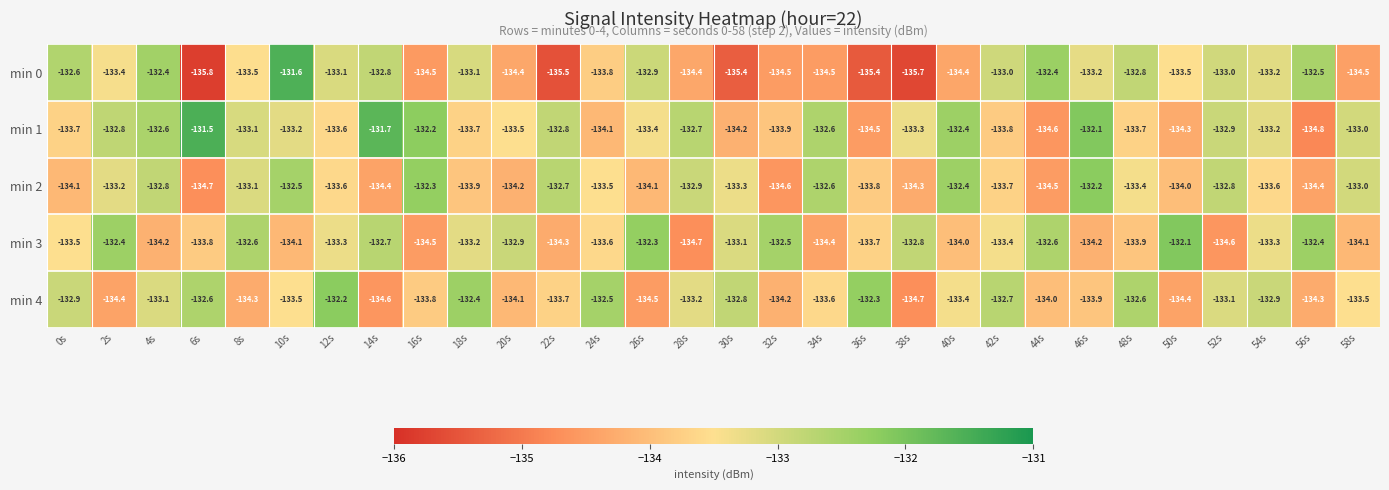

Between 2s and 12s, which series saw the biggest shift?

min 4